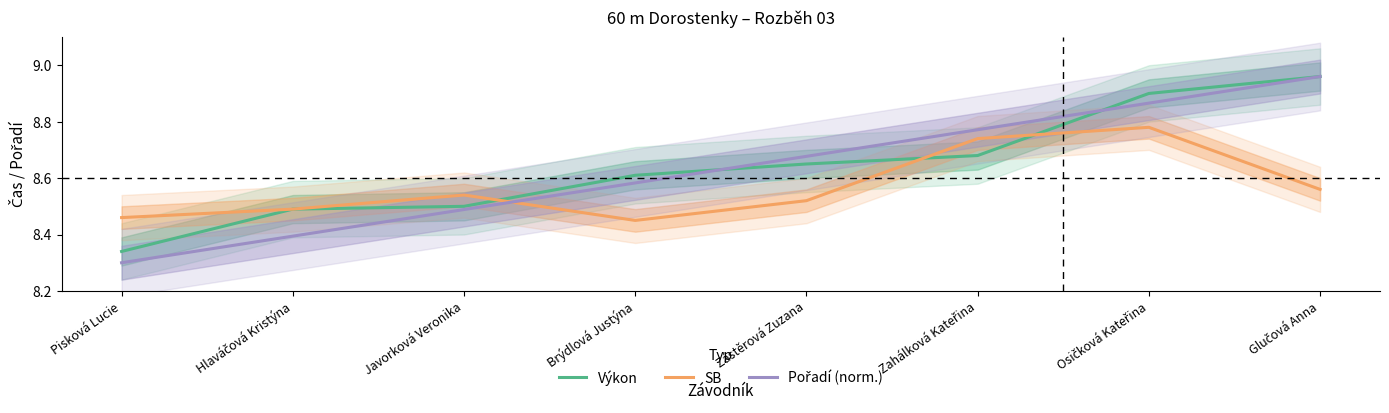

The SB series shows 8.5 at Pisková Lucie. True or false?

True